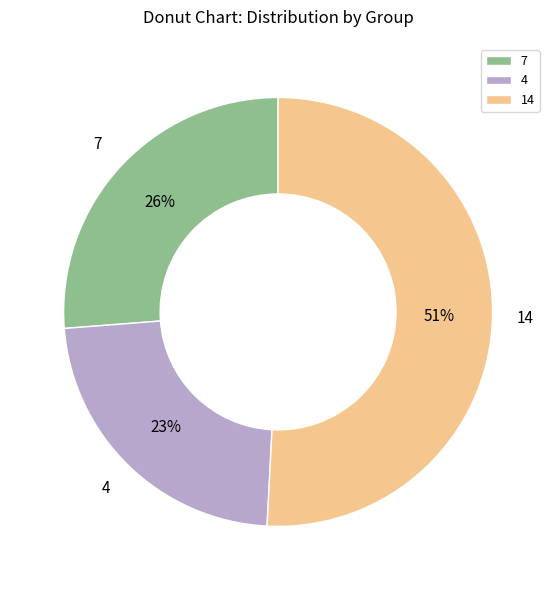

How many slices are in this pie chart?

3